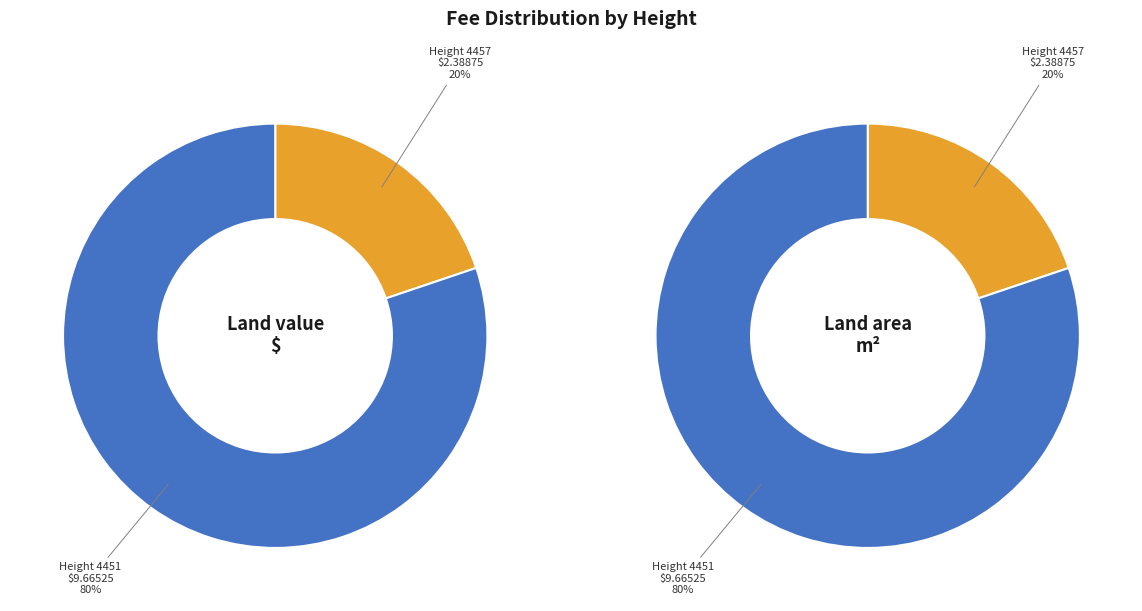

The 4457 slice represents 20% of the pie. True or false?

True